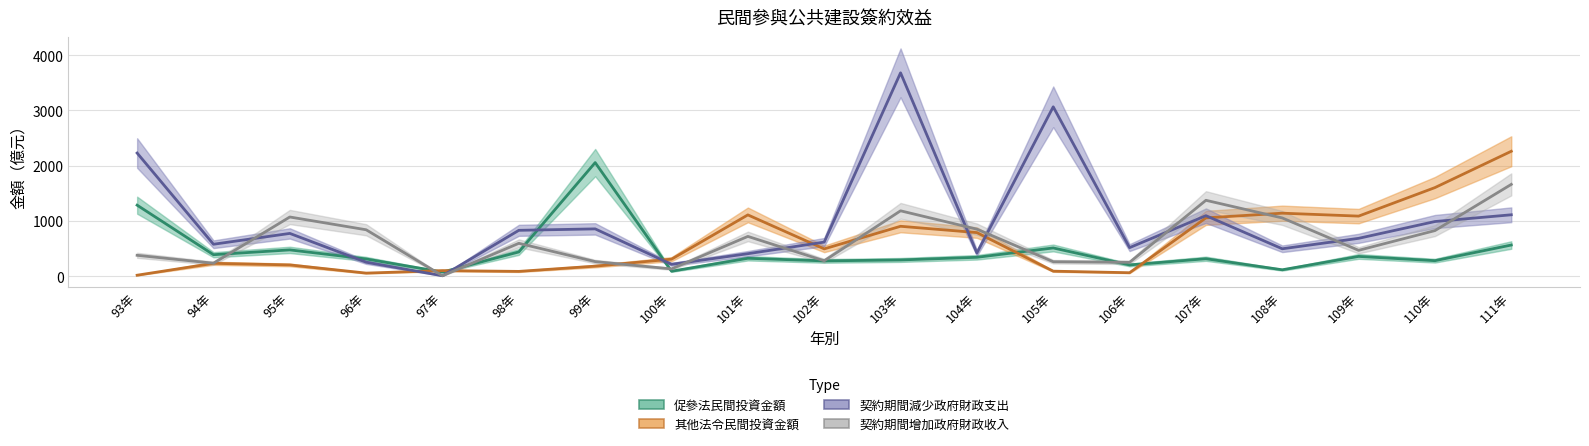

True or false: 契約期間減少政府財政支出 has a value of 1530 at 110年.

False